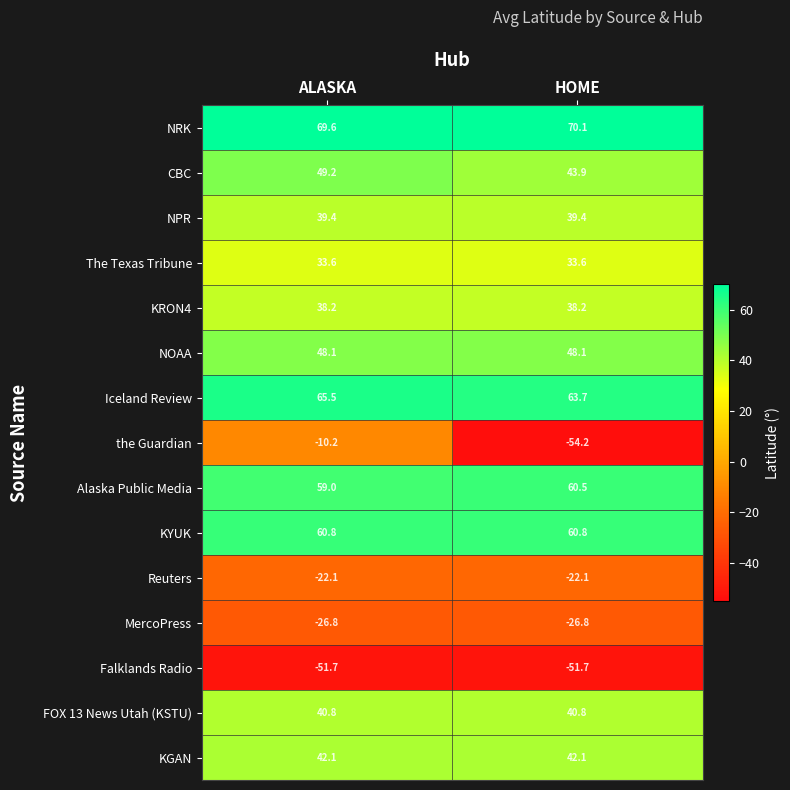

Reading right to left, extract all data points from this chart.

NRK: 70.1	69.6
CBC: 43.9	49.2
NPR: 39.4	39.4
The Texas Tribune: 33.6	33.6
KRON4: 38.2	38.2
NOAA: 48.1	48.1
Iceland Review: 63.7	65.5
the Guardian: -54.2	-10.2
Alaska Public Media: 60.5	59.0
KYUK: 60.8	60.8
Reuters: -22.1	-22.1
MercoPress: -26.8	-26.8
Falklands Radio: -51.7	-51.7
FOX 13 News Utah (KSTU): 40.8	40.8
KGAN: 42.1	42.1